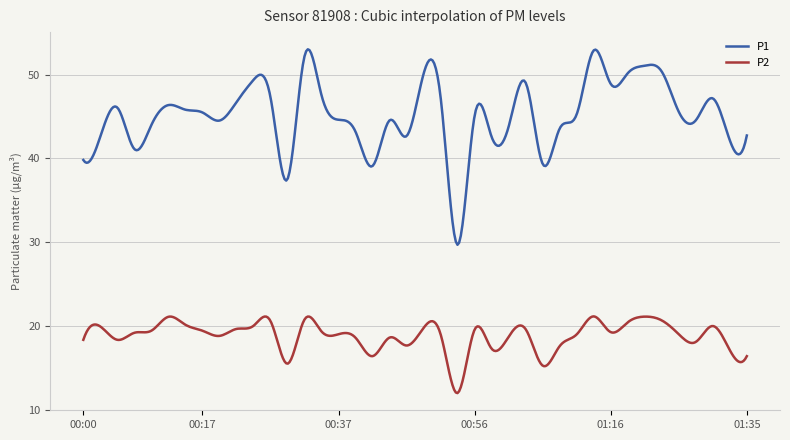

True or false: P2 and P1 cross at least once.

False